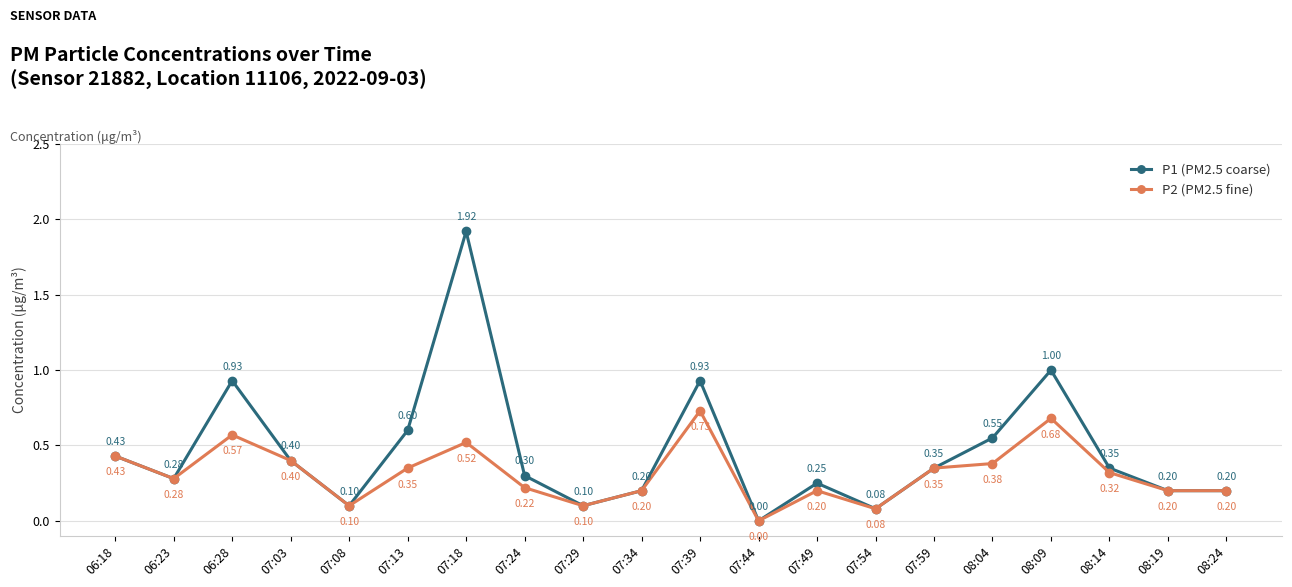

Between 07:24 and 07:39, which series saw the biggest shift?

P1 (PM2.5 coarse)